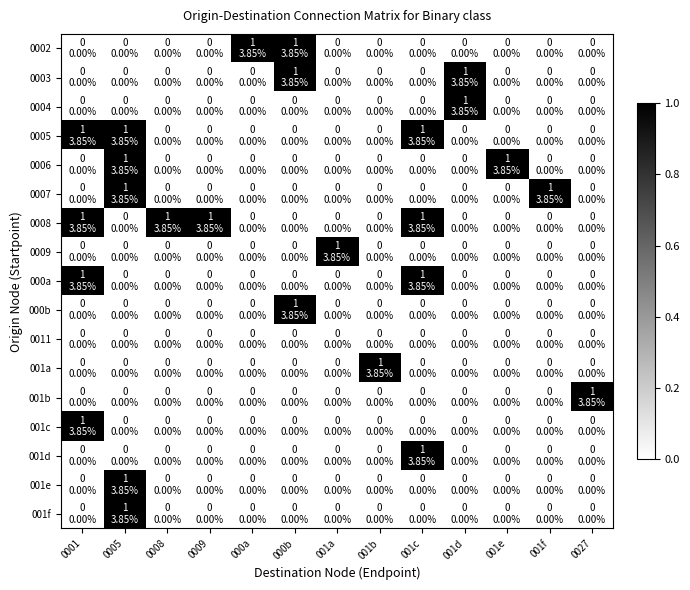

Which series has the largest total across all categories?

0008